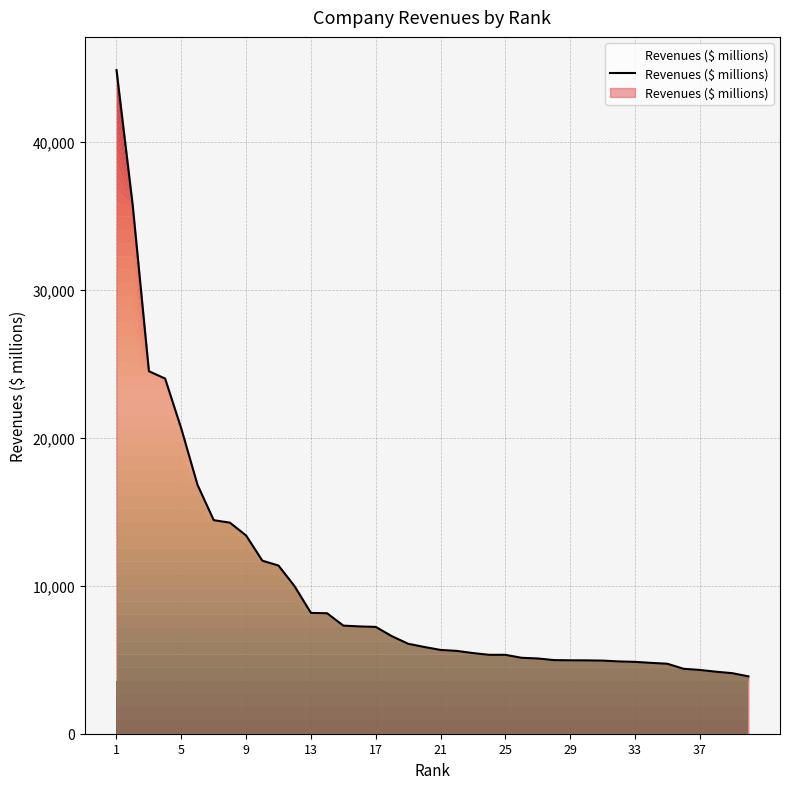

What is the smallest value displayed?

3877.8